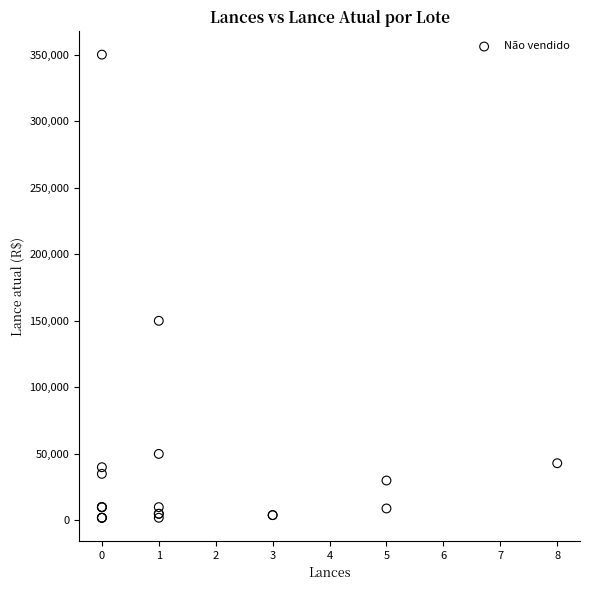

What Y value in the scatter plot is closest to 176000?

150000